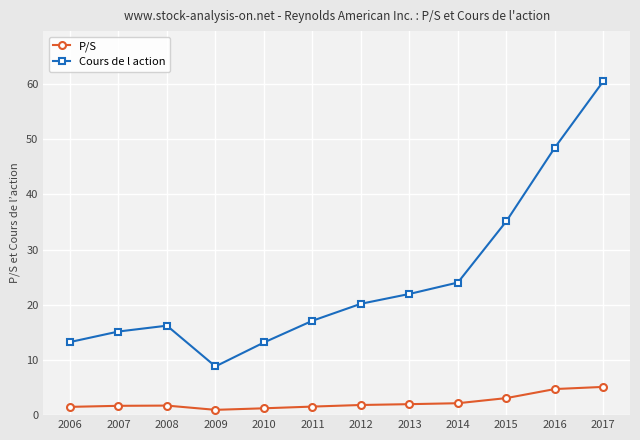

What is the maximum value shown in the chart?

60.5